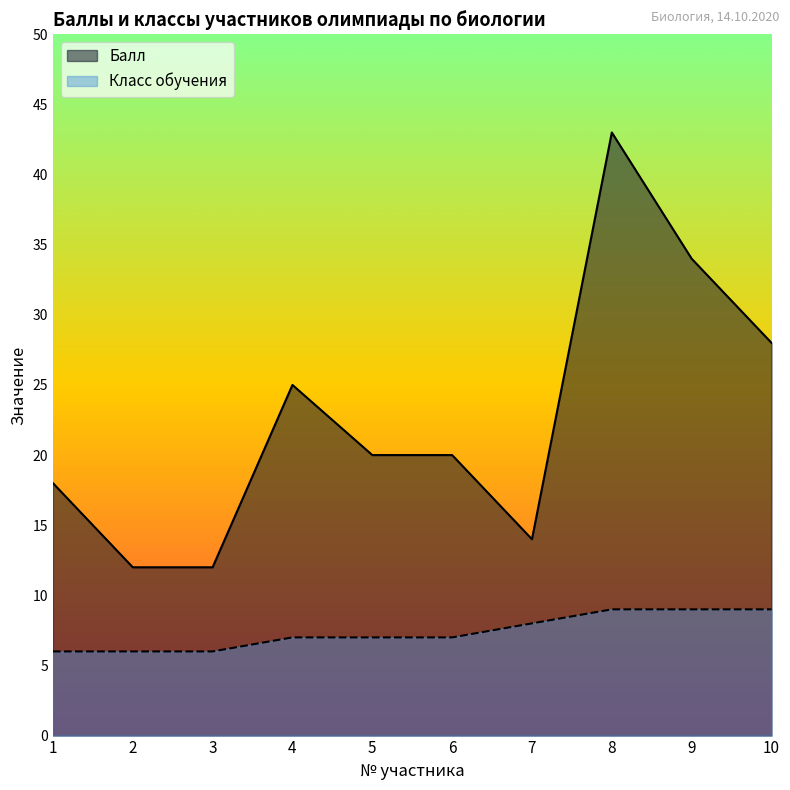

Which has a higher value, 7 or 9?

9